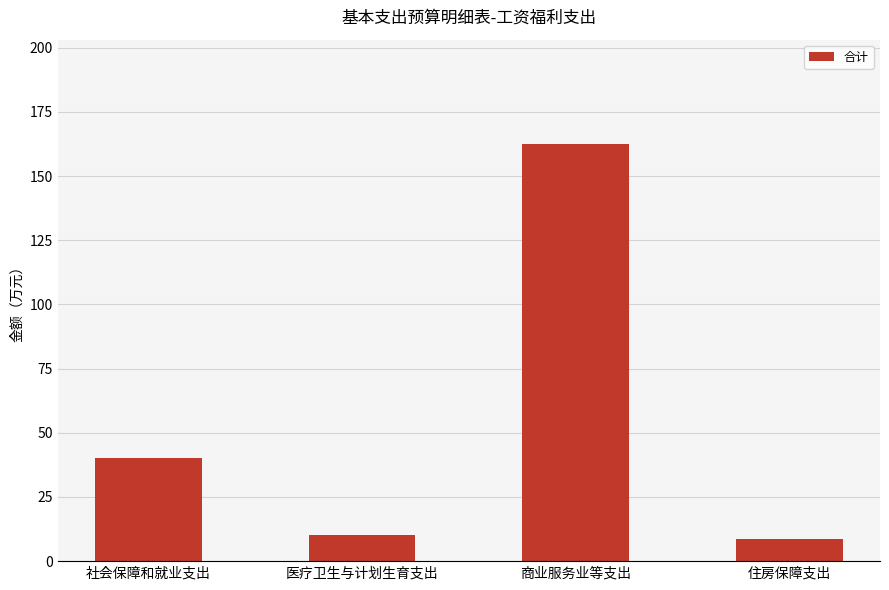

True or false: the data shows 18.0 at 社会保障和就业支出.

False